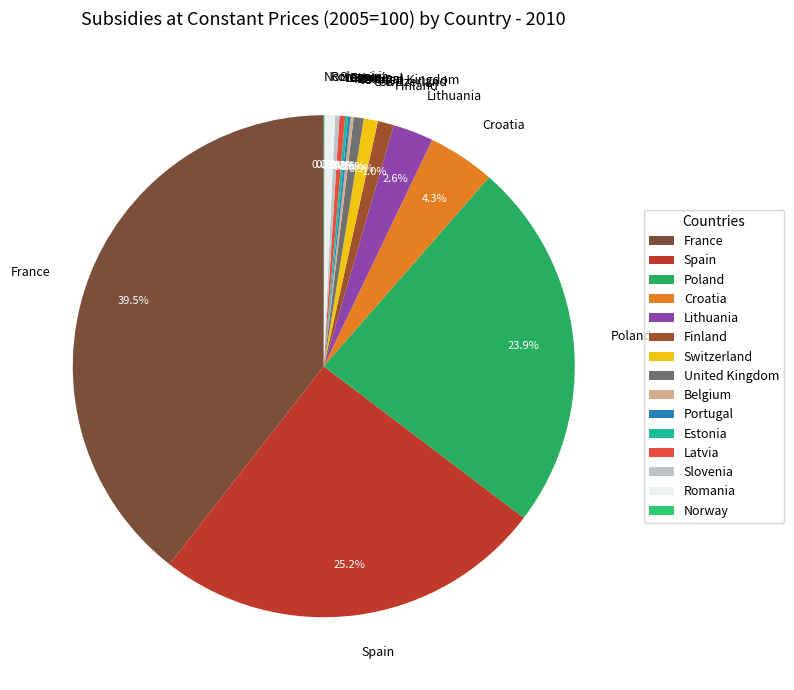

Approximately how many times larger is the value at Croatia compared to United Kingdom?

6.8